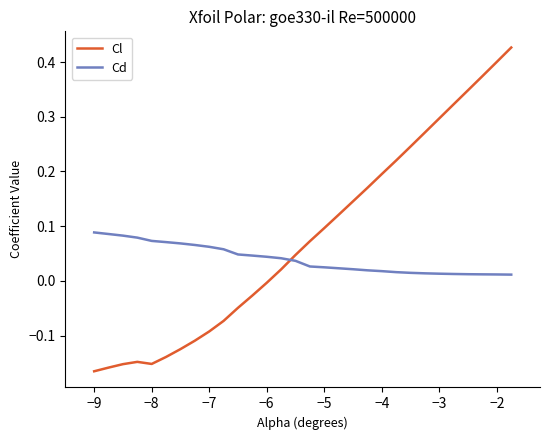

What is the difference between the second highest and minimum values in the Cl series?

0.6